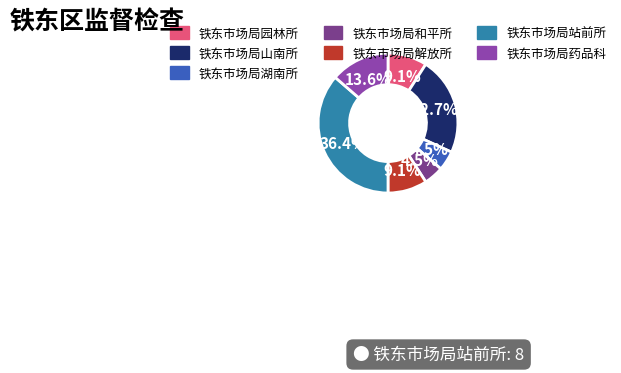

To the nearest percent, what is the difference between the 铁东市场局站前所 and 铁东市场局湖南所 slice percentages?

32%